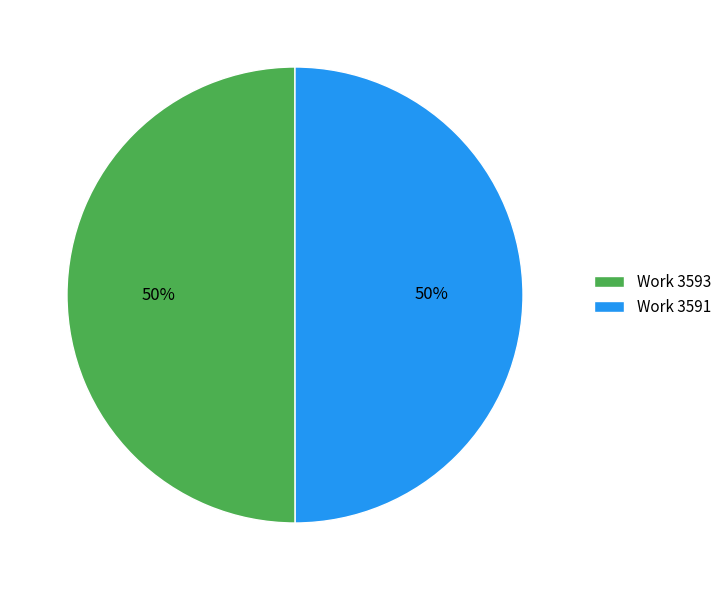

Approximately how many times larger is the value at Work 3593 compared to Work 3591?

1.0